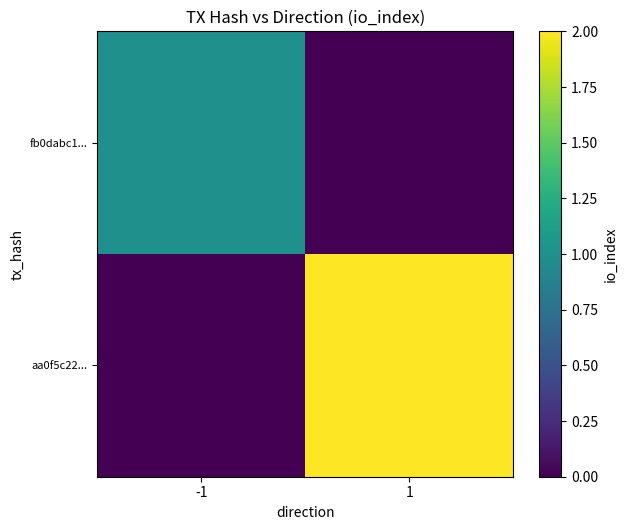

Count the number of data series in this chart.

2